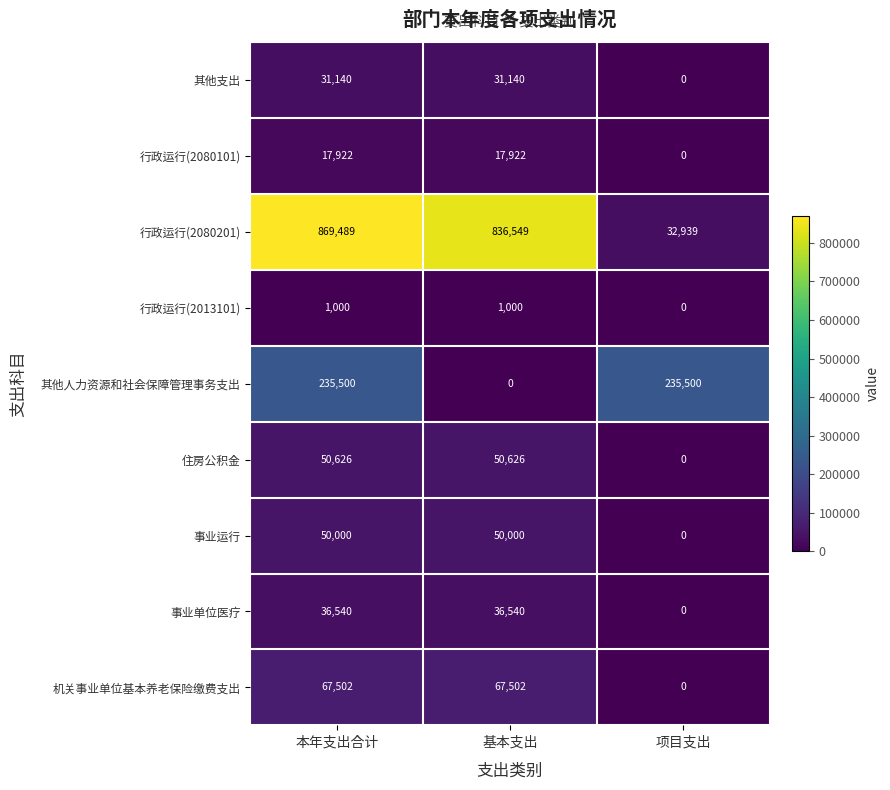

What is the approximate value of 事业单位医疗 at 本年支出合计, to the nearest 100?

36500